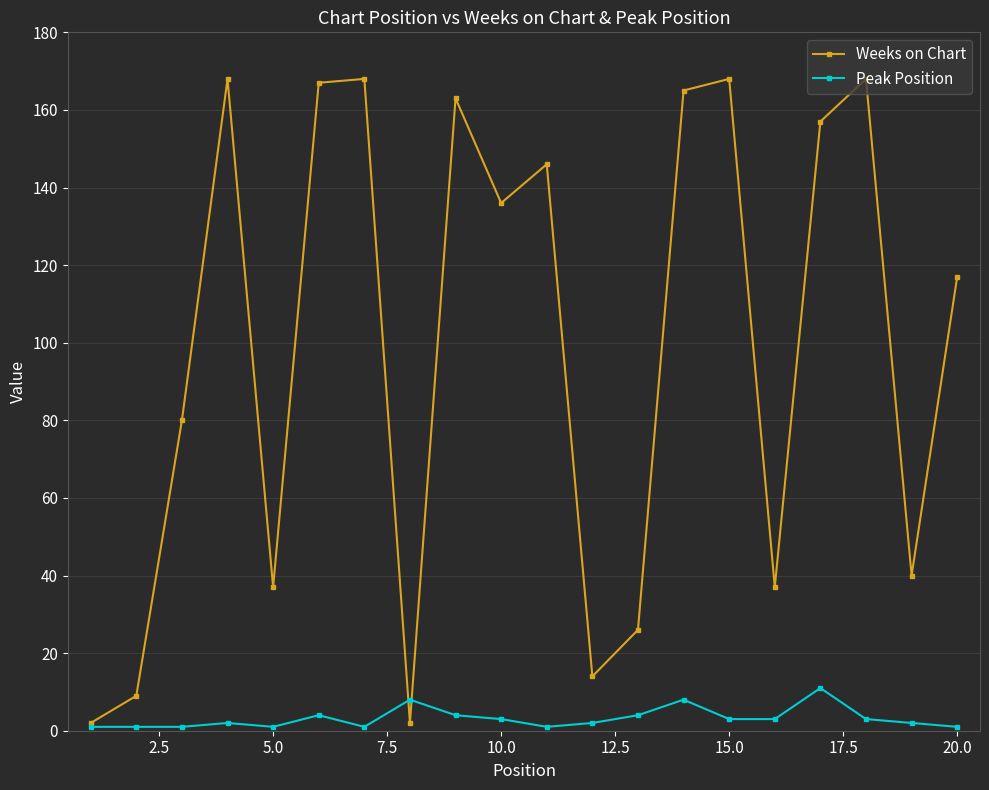

Rank the series by their average value, from lowest to highest.

Peak Position, Weeks on Chart